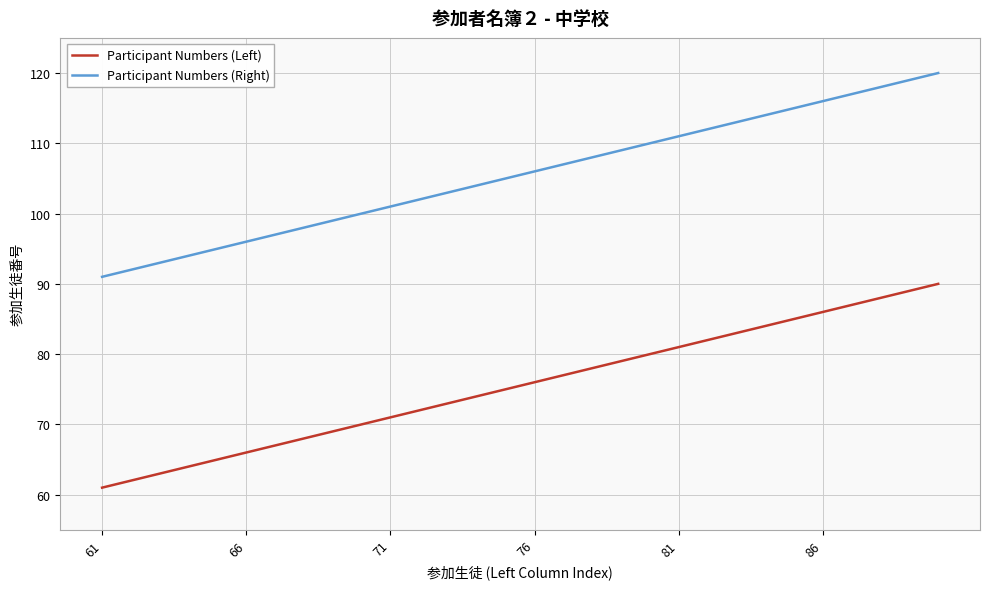

True or false: Participant Numbers (Left) and Participant Numbers (Right) cross at least once.

False